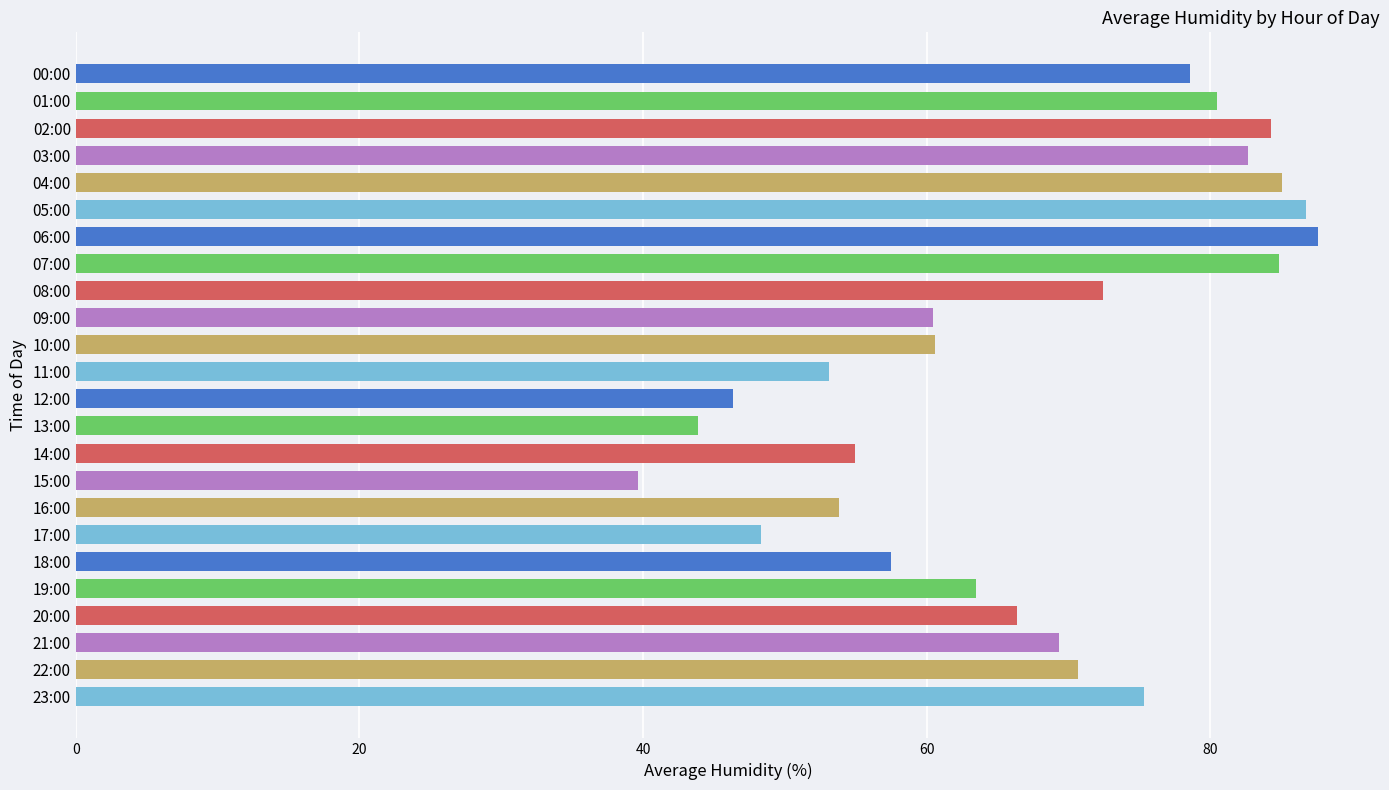

Which category has the lowest value across all series?

15:00